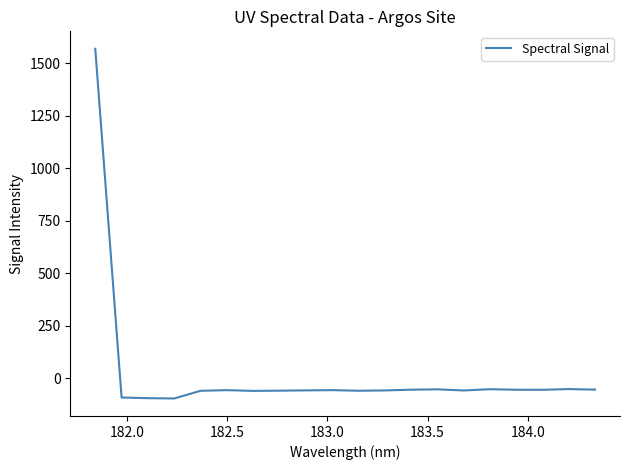

What is the sum of all values?

363.2